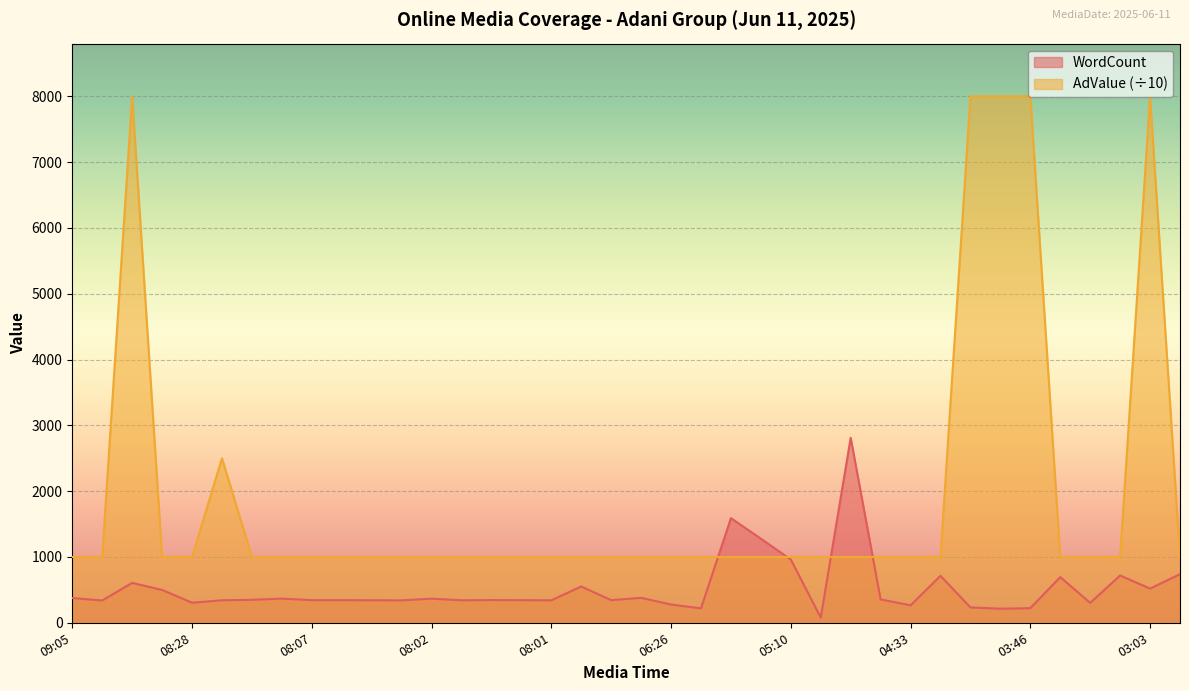

Which series has the largest total across all categories?

AdValue (÷10)